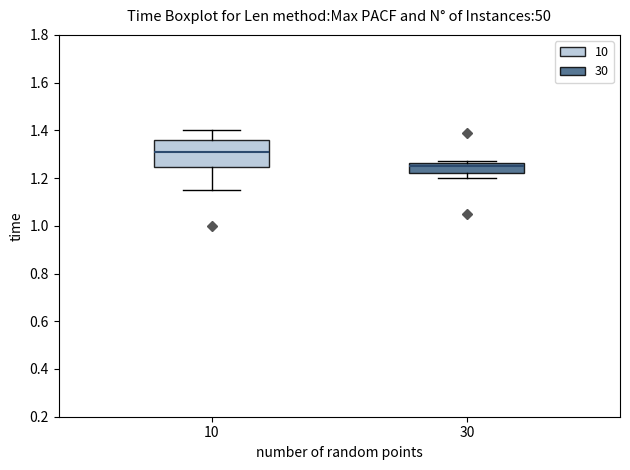

Which box's median line is the lowest?

30